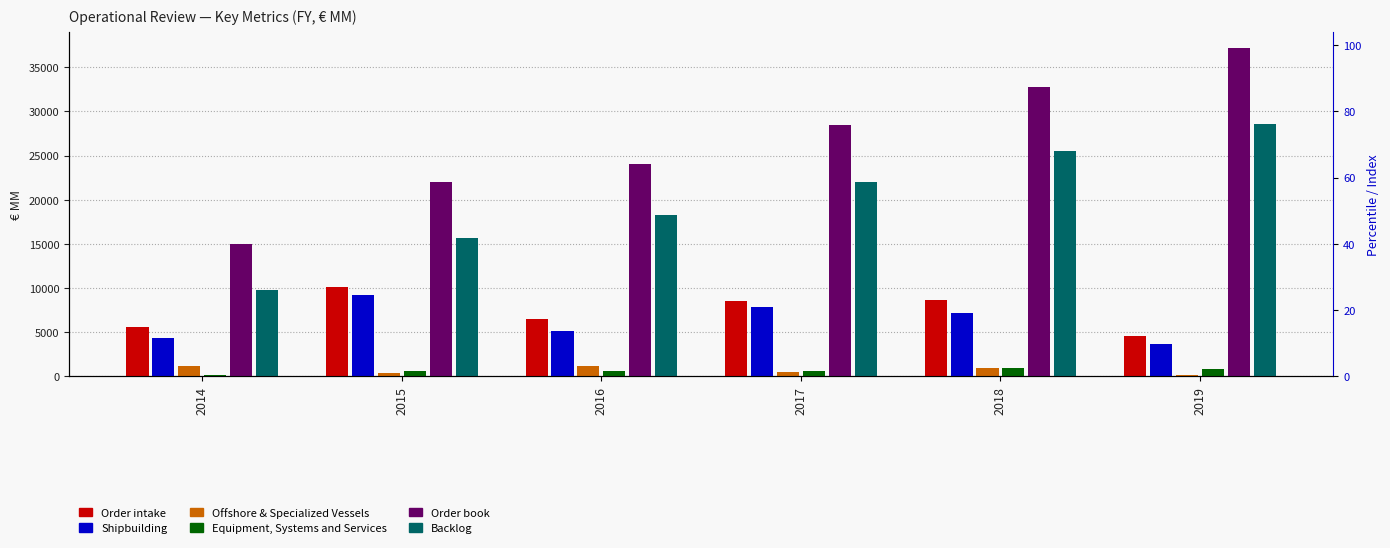

What is the difference between the maximum and minimum values in the Backlog series?

18776